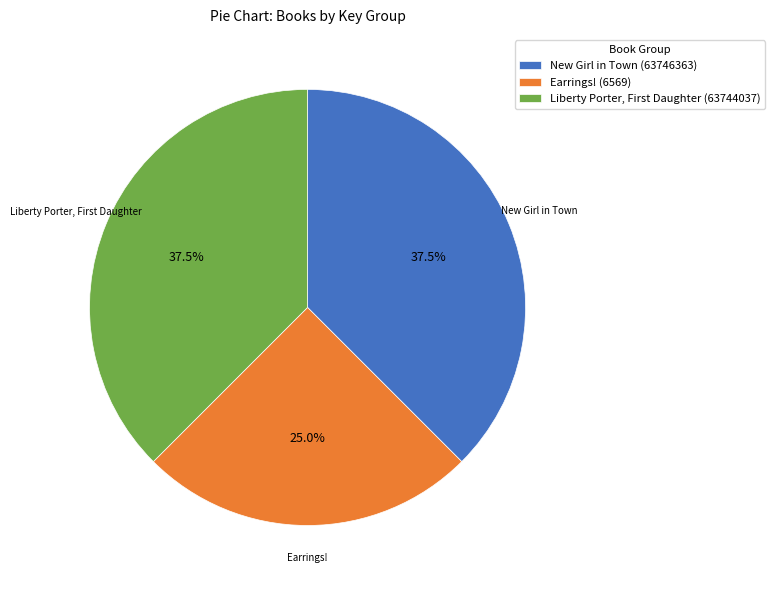

Does New Girl in Town (63746363) account for over 50% of the chart?

No